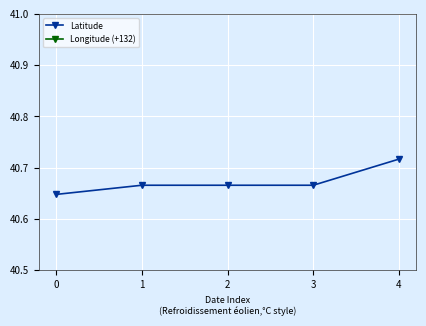

What is the maximum value for Longitude (+132)?

40.3